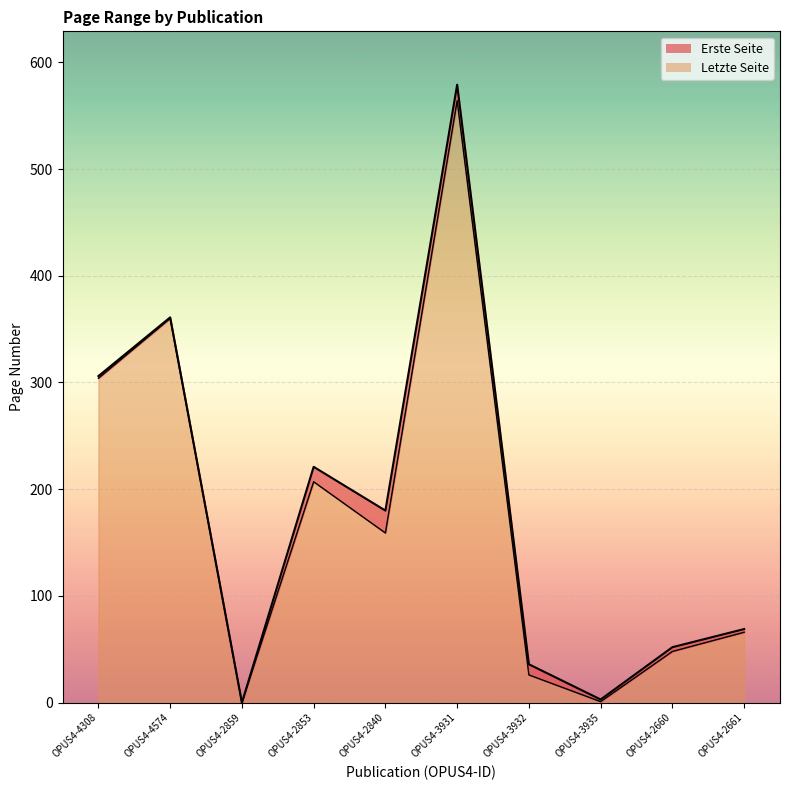

At which category is the sum across all series the highest?

OPUS4-3931